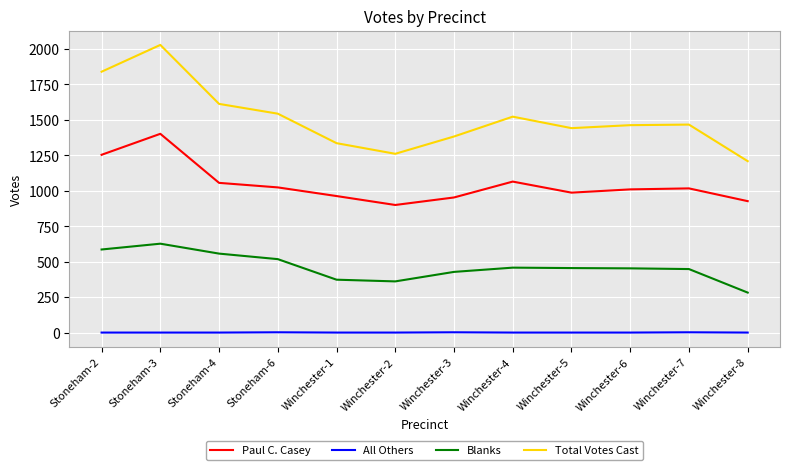

Which series changed the most between Winchester-2 and Winchester-3?

Total Votes Cast